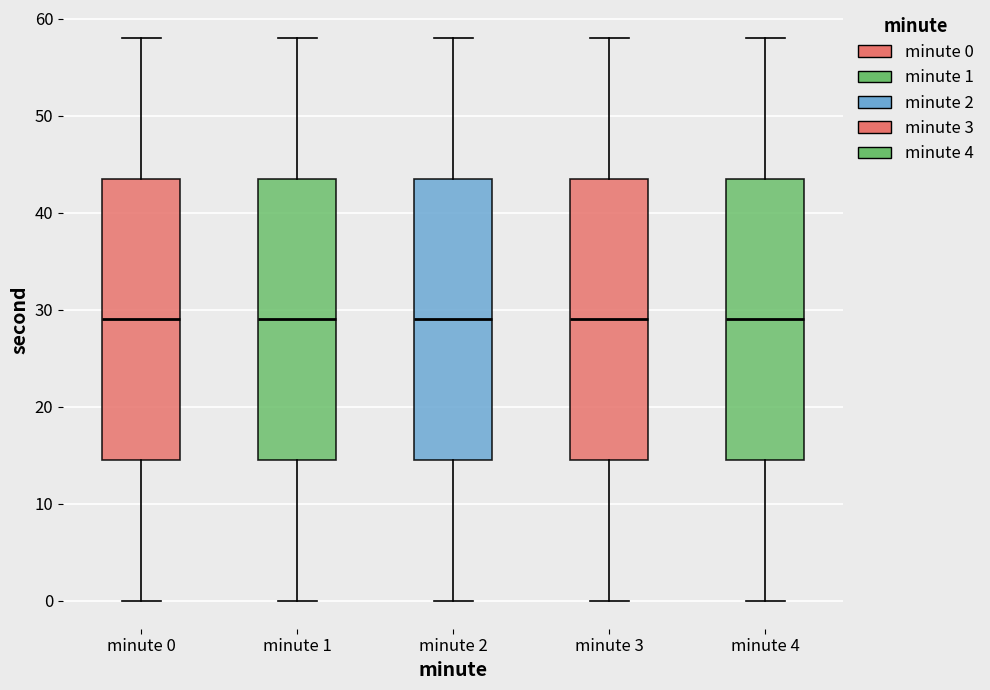

Reading left to right, transcribe this box plot: for each box, give where its median line is, the range the box spans, and where its two whiskers end, as read against the y-axis. The values are not printed on the chart, so give them approximately, as read against the axis.

minute 0: median 29, box 15 to 44, whiskers 0 to 58
minute 1: median 29, box 15 to 44, whiskers 0 to 58
minute 2: median 29, box 15 to 44, whiskers 0 to 58
minute 3: median 29, box 15 to 44, whiskers 0 to 58
minute 4: median 29, box 15 to 44, whiskers 0 to 58